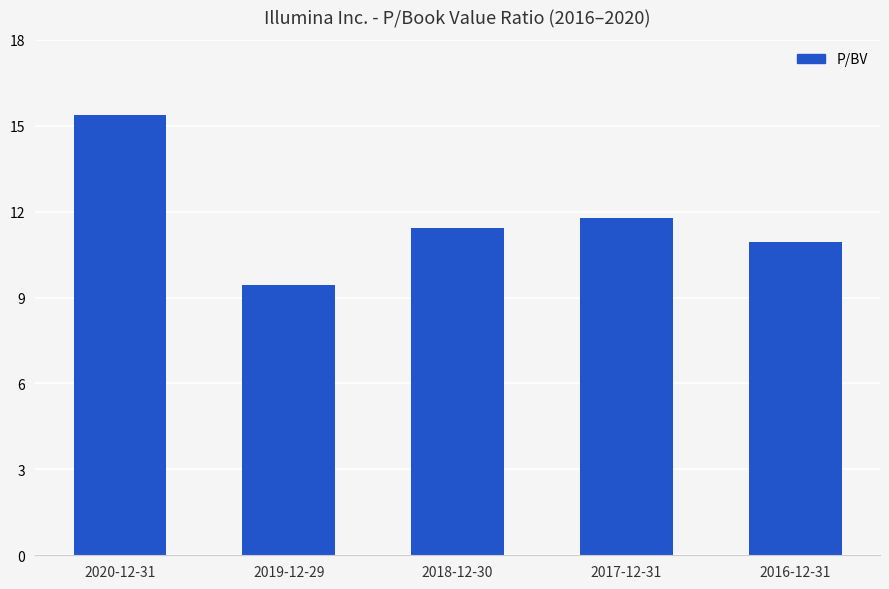

What is the smallest value displayed?

9.4